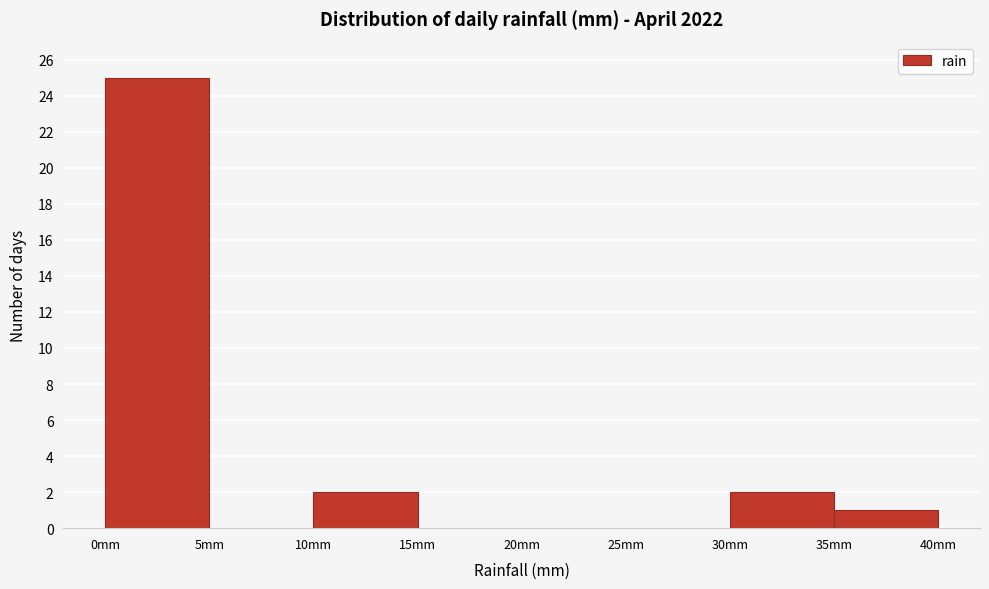

Reading left to right, transcribe this chart: for each bar, give the range it covers on the x-axis and its height. The values are not printed on the chart, so give them approximately, as read against the axis.

0 to 5: 25
5 to 10: 0
10 to 15: 2
15 to 20: 0
20 to 25: 0
25 to 30: 0
30 to 35: 2
35 to 40: 1